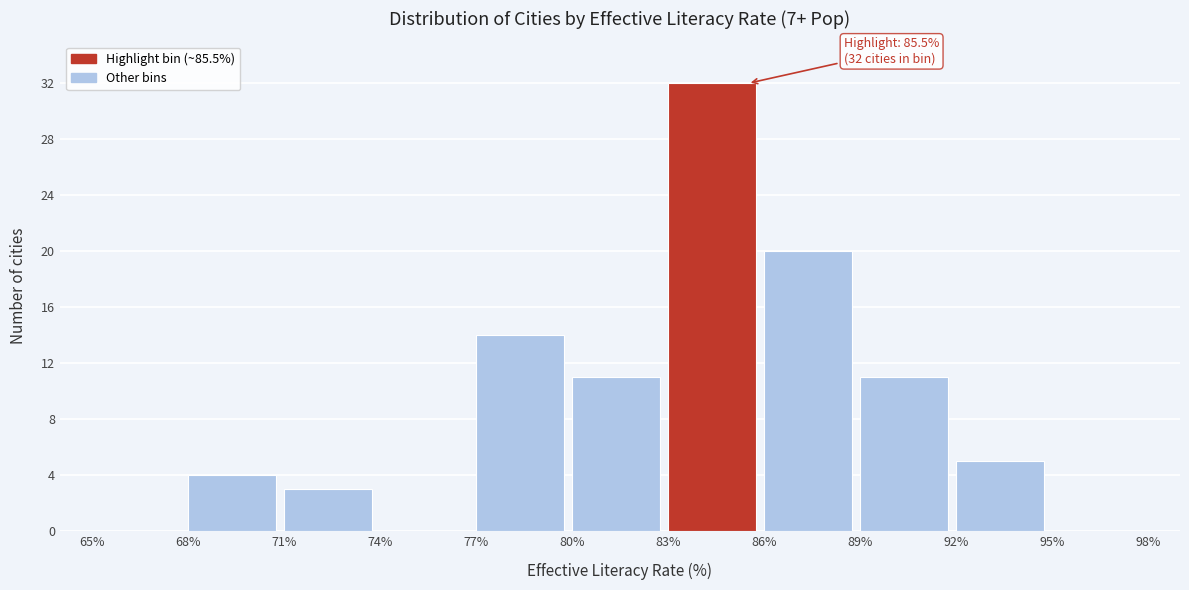

Which range on the x-axis has the tallest bar?

83% to 86%